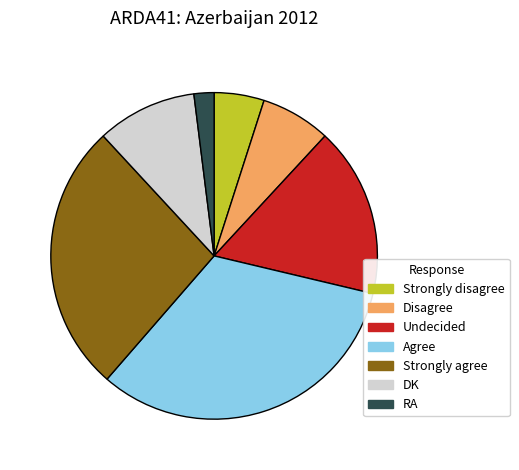

How many slices are in this pie chart?

7